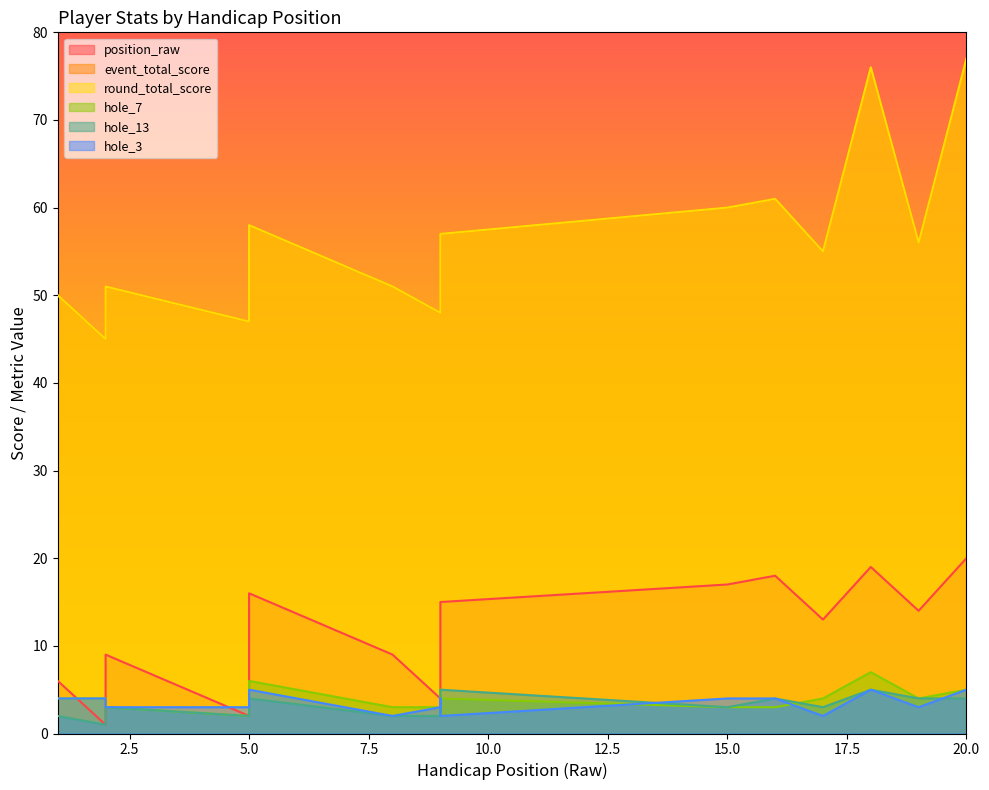

Reading right to left, list all the values displayed in this chart.

position_raw: 20	14	19	13	18	17	15	11	11	6	6	4	9	16	5	2	9	2	1	6
event_total_score: 77	56	76	55	61	60	57	53	53	50	50	48	51	58	49	47	51	47	45	50
round_total_score: 77	56	76	55	61	60	57	53	53	50	50	48	51	58	49	47	51	47	45	50
hole_7: 5	4	7	4	3	3	4	5	4	3	3	3	3	6	5	2	3	3	4	4
hole_13: 4	4	5	3	4	3	5	3	3	2	3	2	2	4	2	2	3	3	1	2
hole_3: 5	3	5	2	4	4	2	4	4	3	4	3	2	5	4	3	3	4	4	4